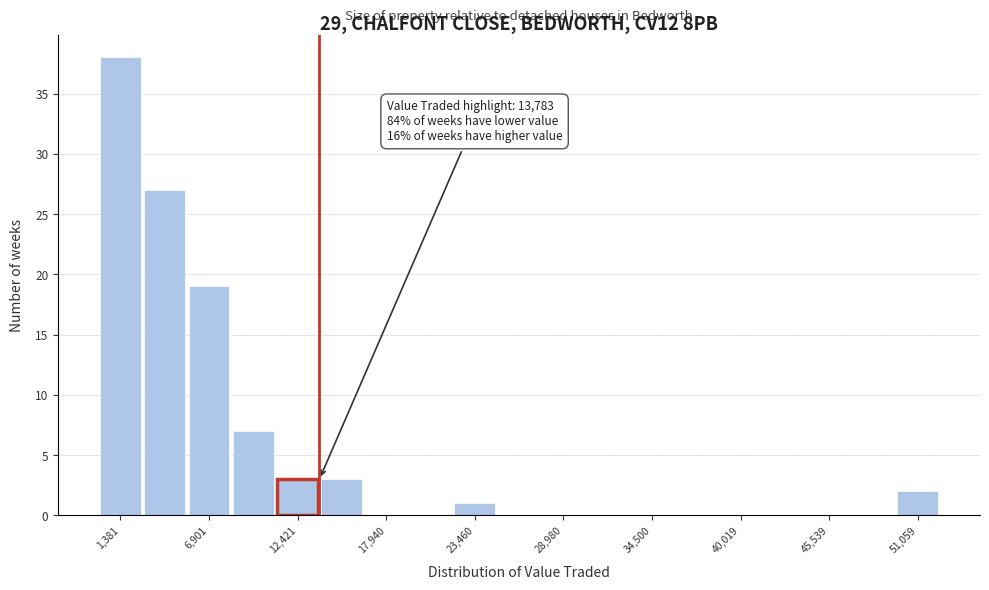

Around what value on the x-axis is the tallest bar? Give the approximate position of its centre, as read against the axis.

1000